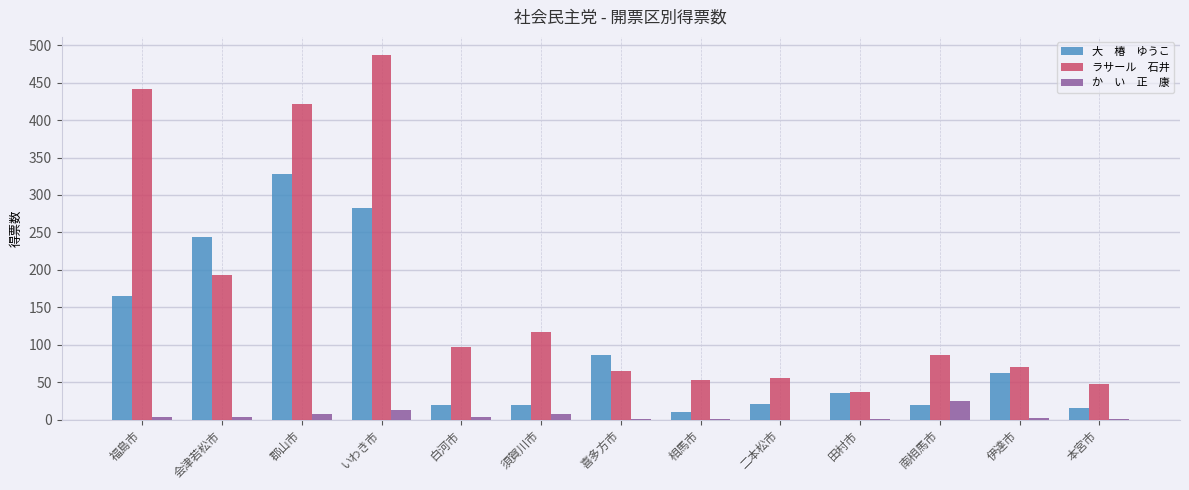

Which category has the highest value across all series?

いわき市